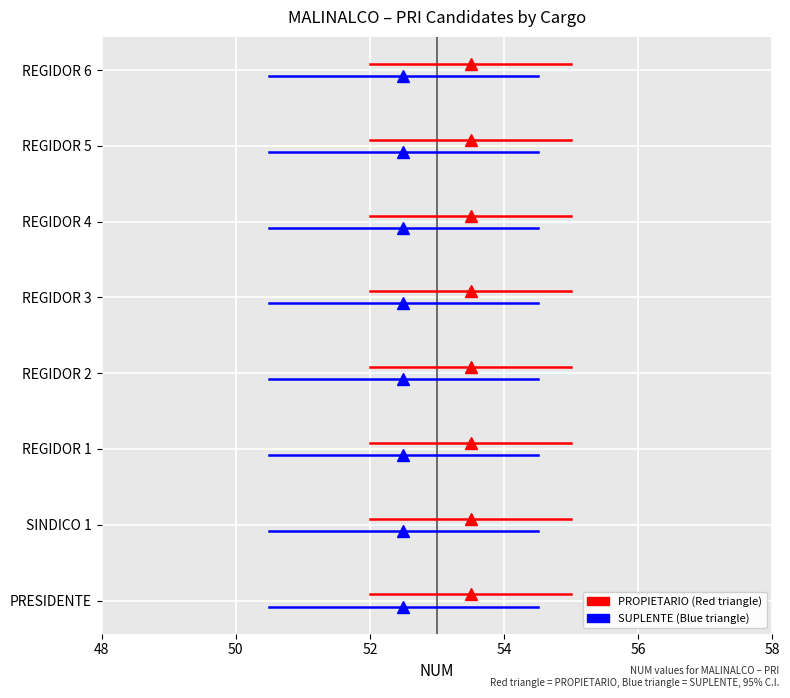

Is it true that SUPLENTE equals -0.0 at 50?

False